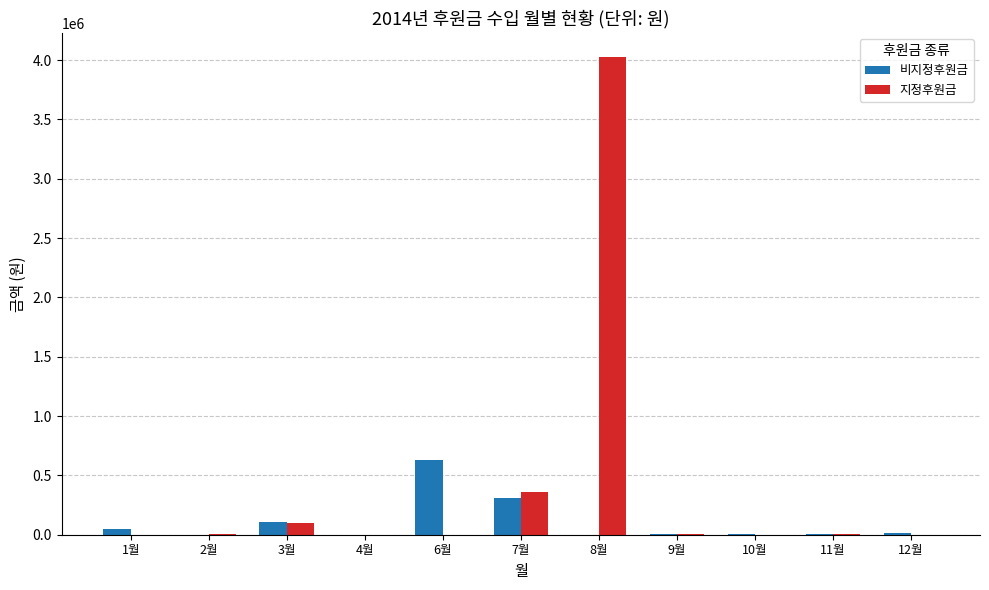

Is the value of 지정후원금 at 2월 greater than the value of 비지정후원금 at 7월?

No